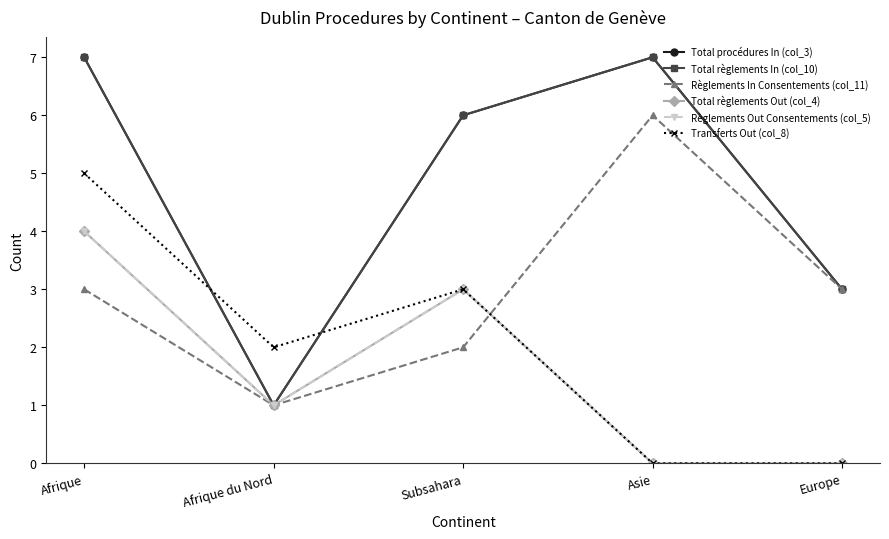

What is the label of the 5th point from the left?

Europe